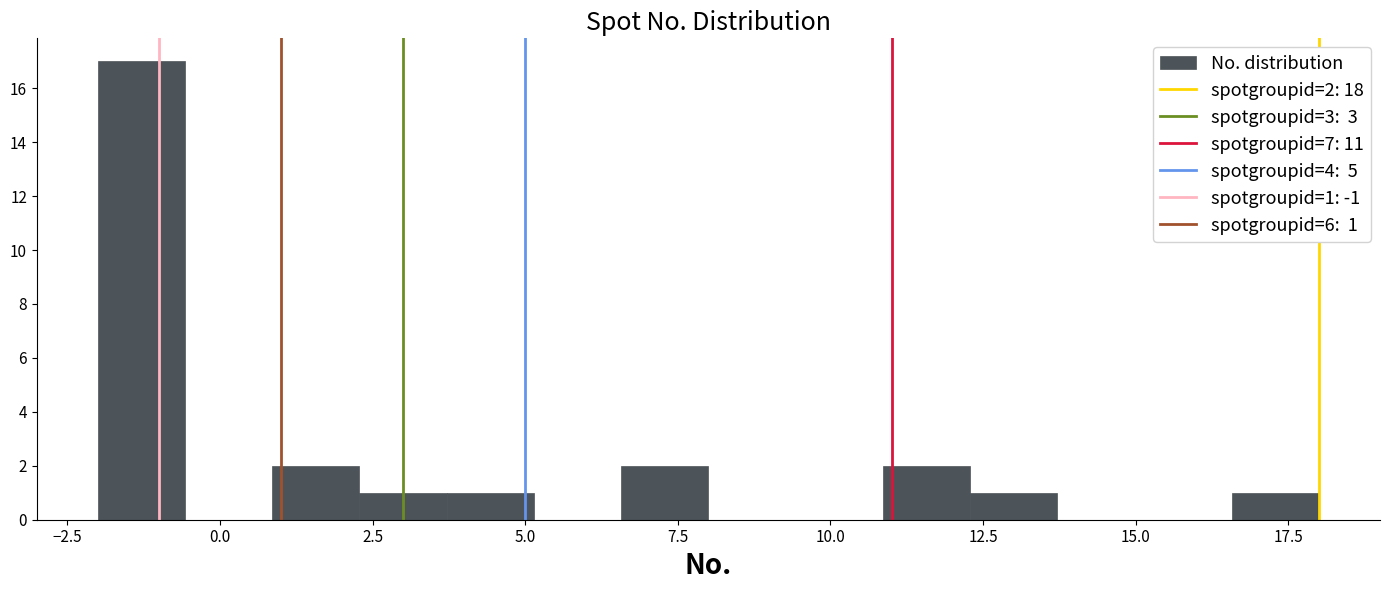

Around what value on the x-axis is the tallest bar? Give the approximate position of its centre, as read against the axis.

-1.5